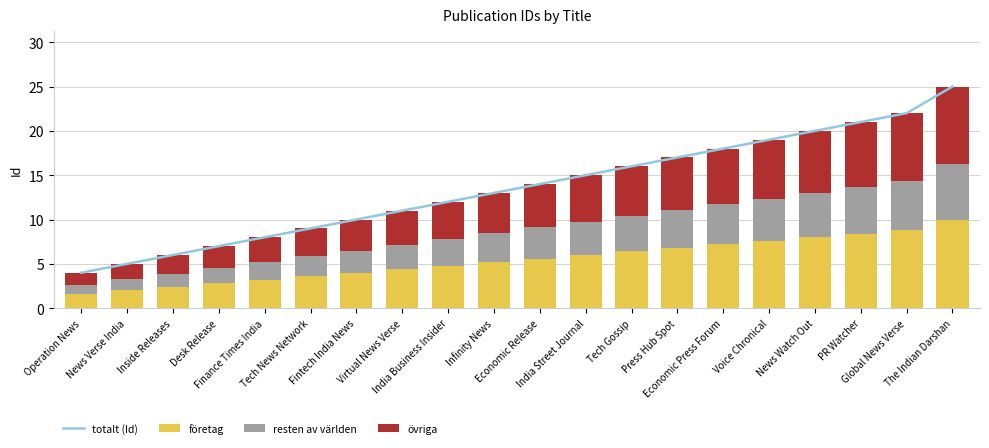

What position from the right is Operation News?

20